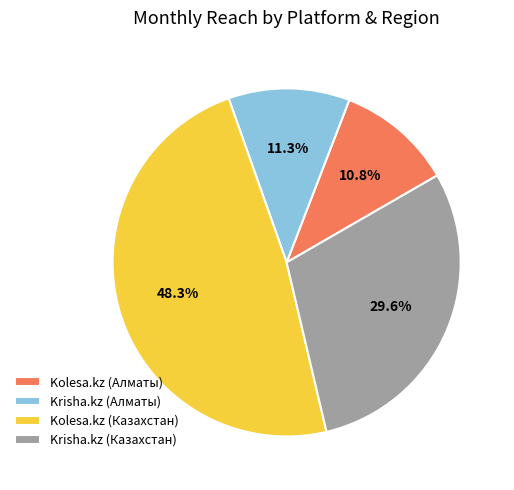

Is Krisha.kz (Казахстан) the majority of the pie?

No